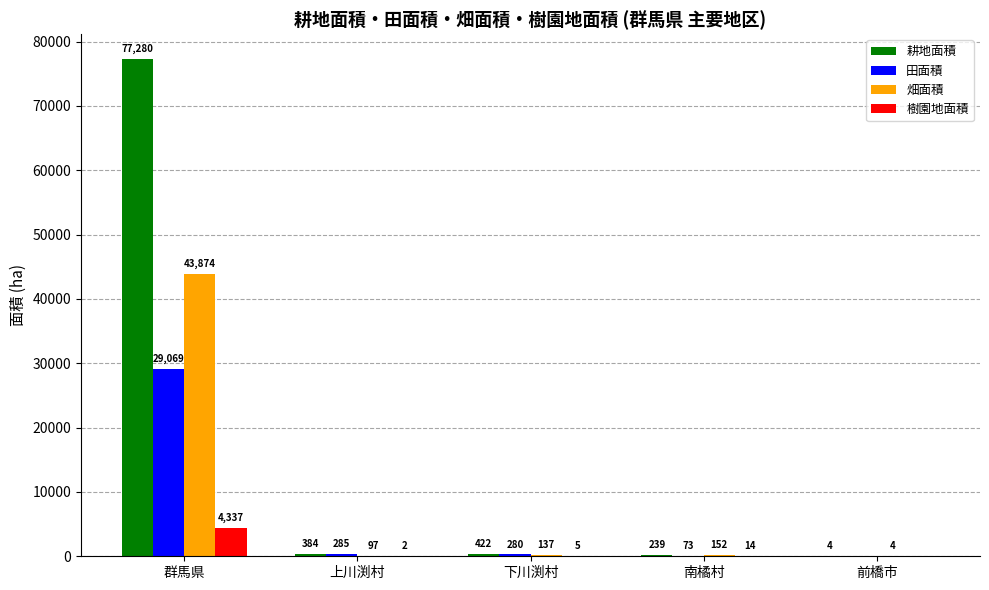

What is the total value across all series at 南橘村?

478